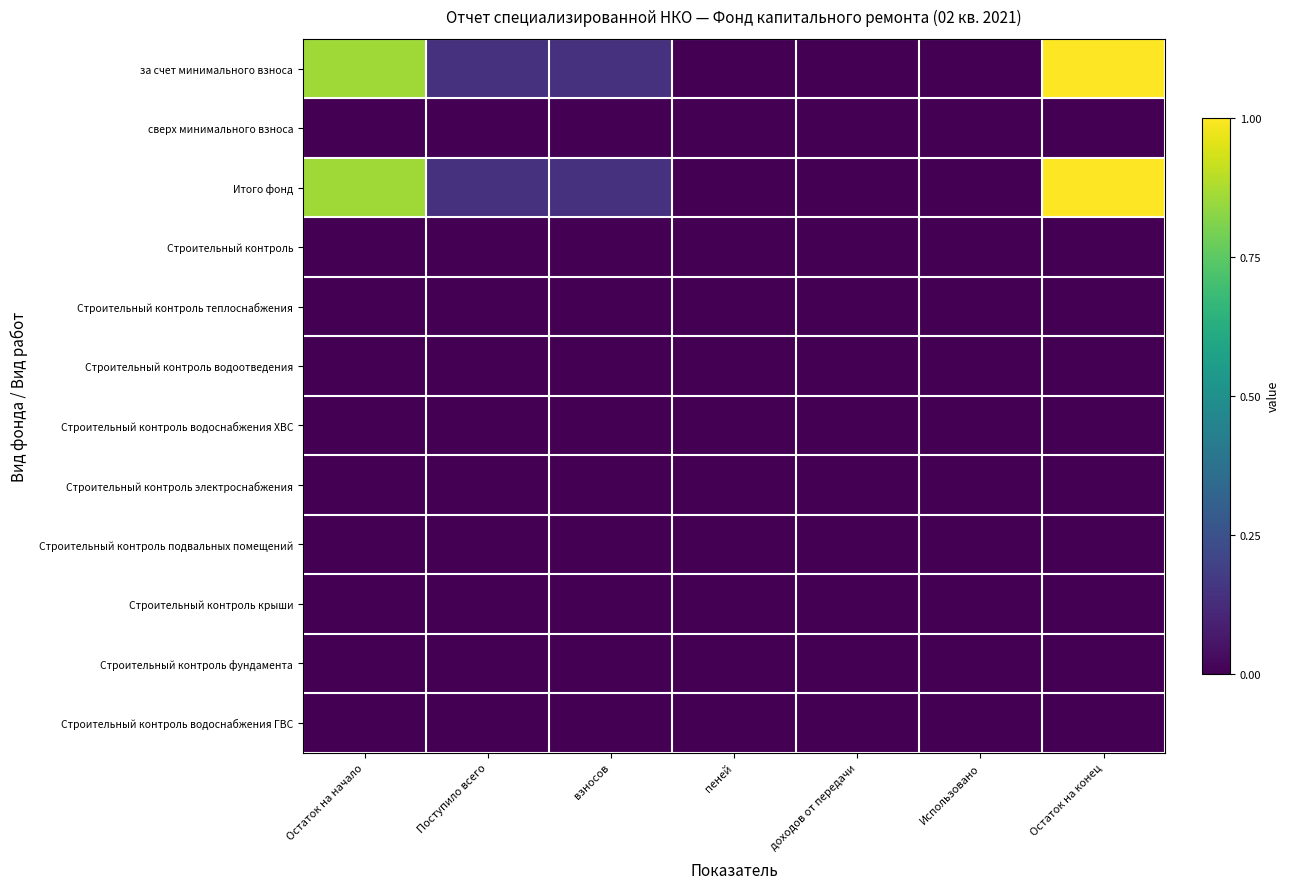

List the series in order of their peak value, highest first.

за счет минимального взноса, Итого фонд, сверх минимального взноса, Строительный контроль, Строительный контроль теплоснабжения, Строительный контроль водоотведения, Строительный контроль водоснабжения ХВС, Строительный контроль электроснабжения, Строительный контроль подвальных помещений, Строительный контроль крыши, Строительный контроль фундамента, Строительный контроль водоснабжения ГВС